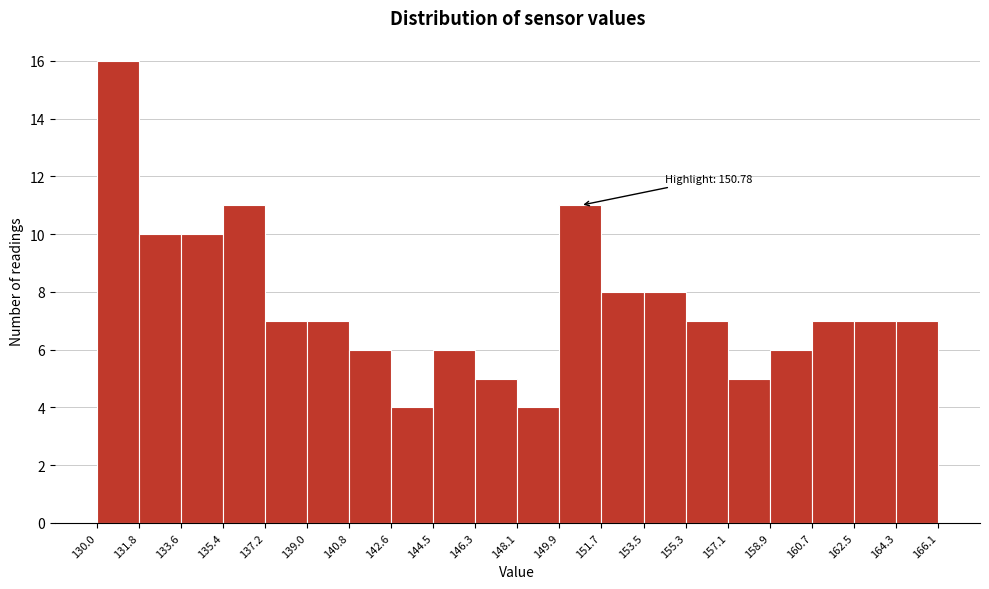

Over which range of the x-axis is the bar tallest?

130.0 to 131.8